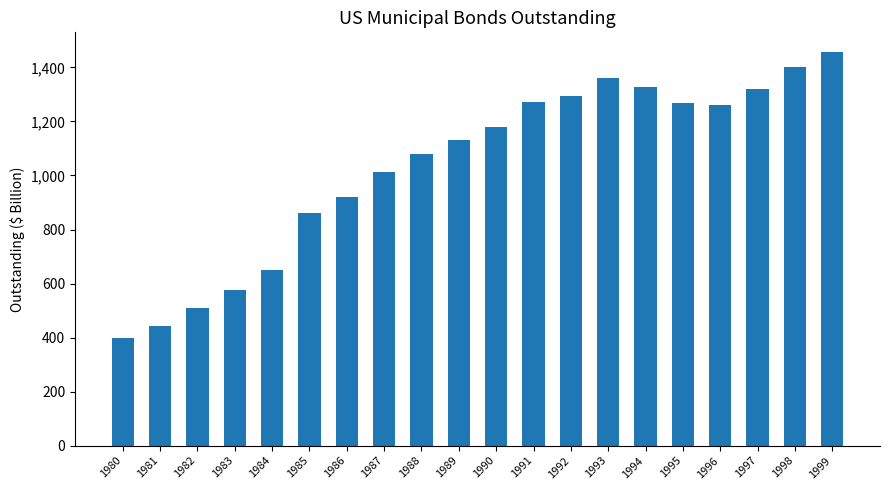

The chart shows a value of 212.7 at 1986. True or false?

False